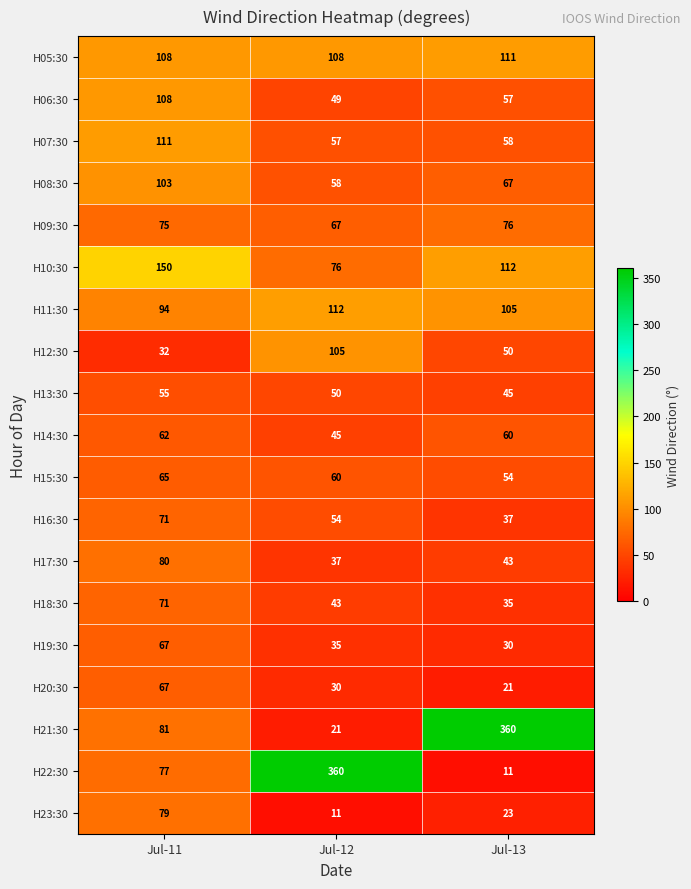

What is the smallest value displayed?

11